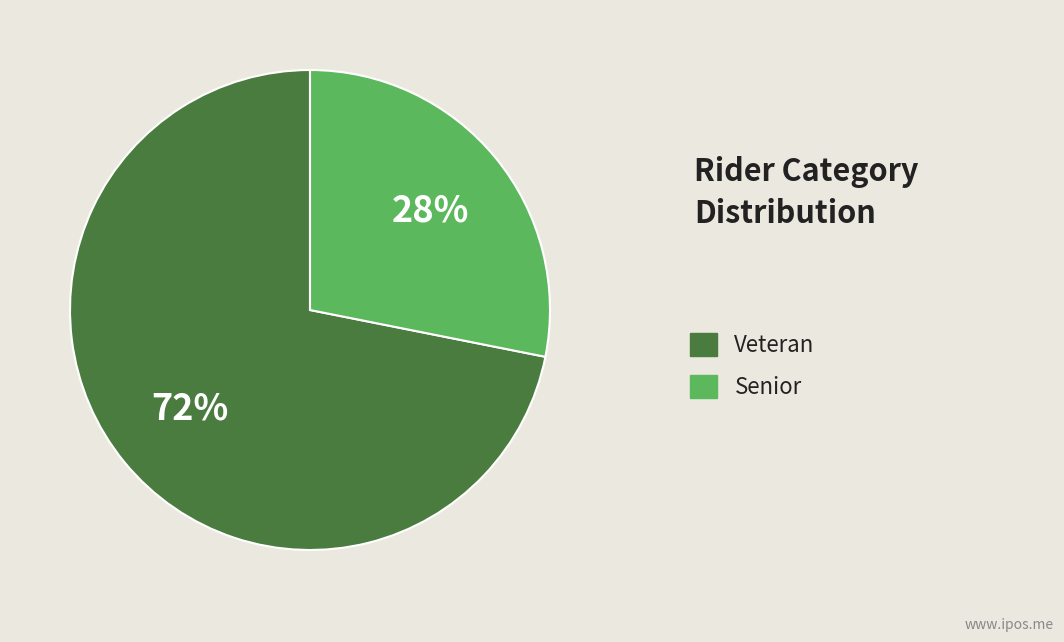

Which category has the biggest portion of the pie?

Veteran